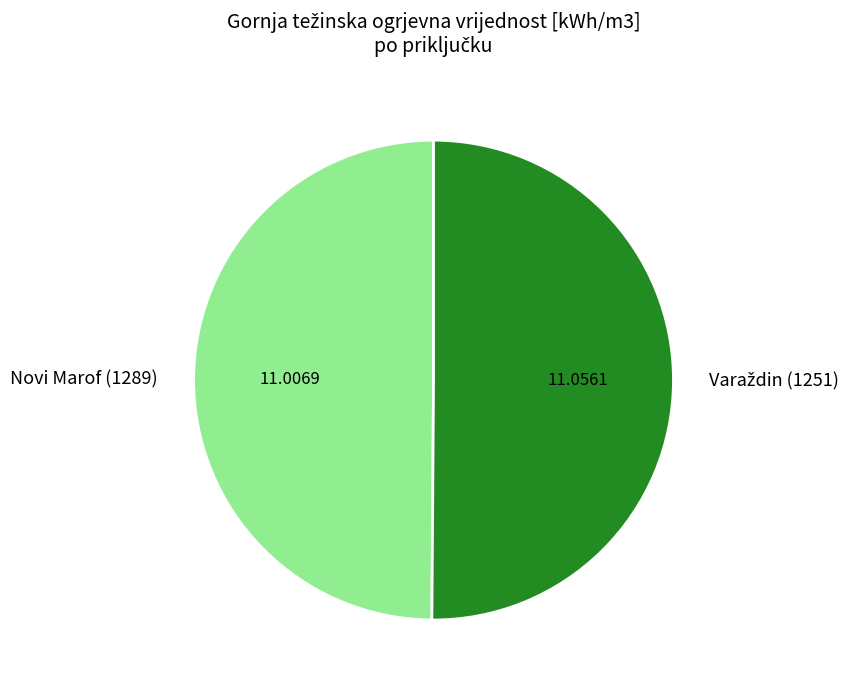

How many slices are in this pie chart?

2